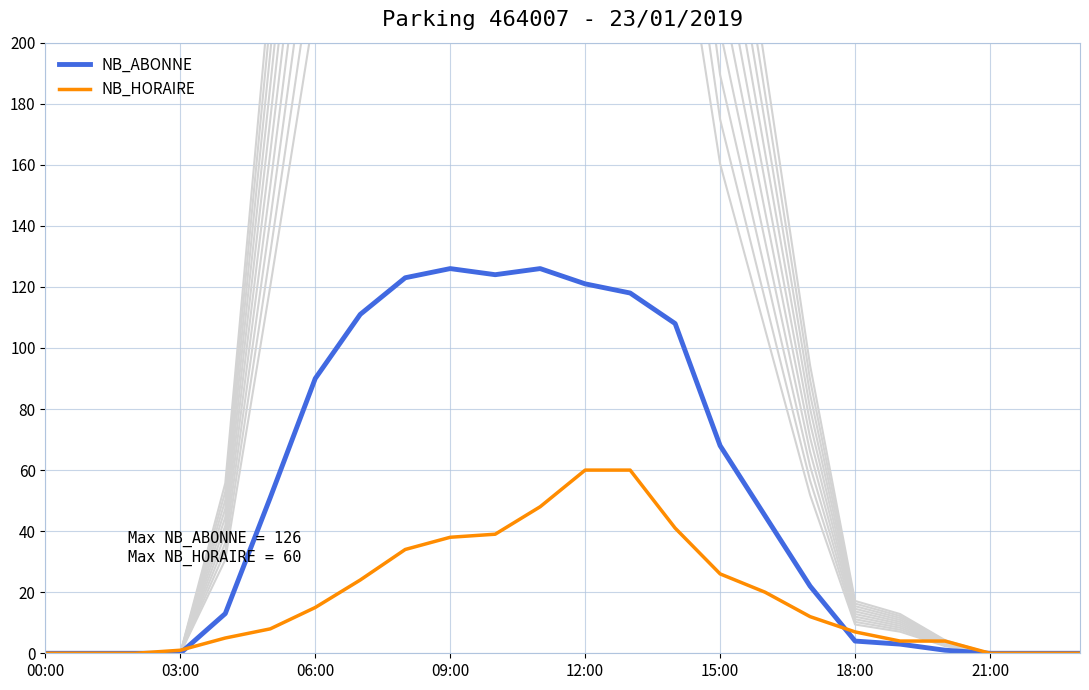

How many positive values does the NB_HORAIRE series have?

18